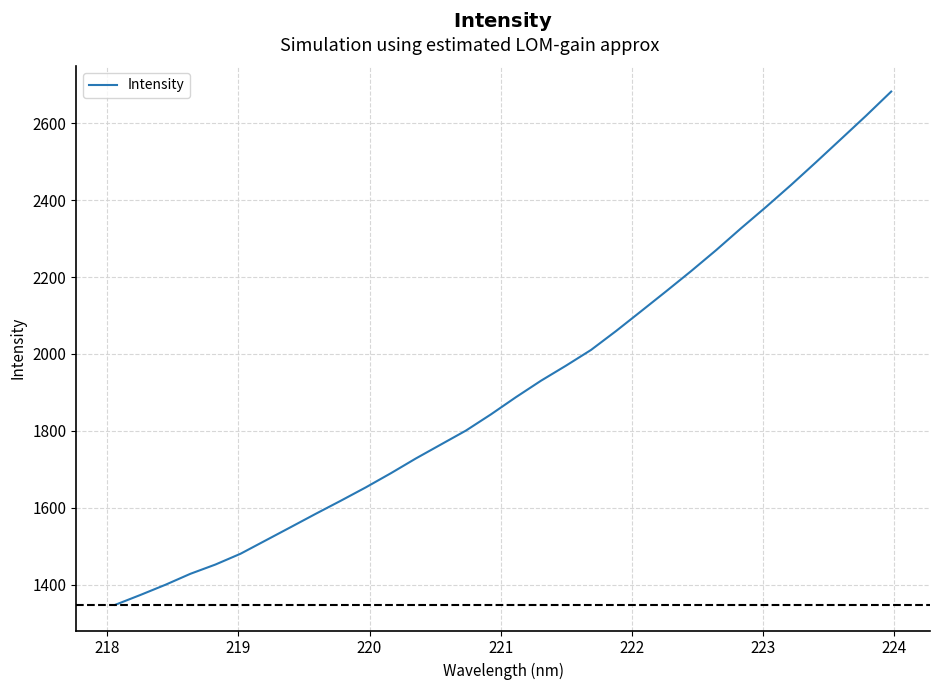

What is the difference between the maximum and minimum values?

1333.5